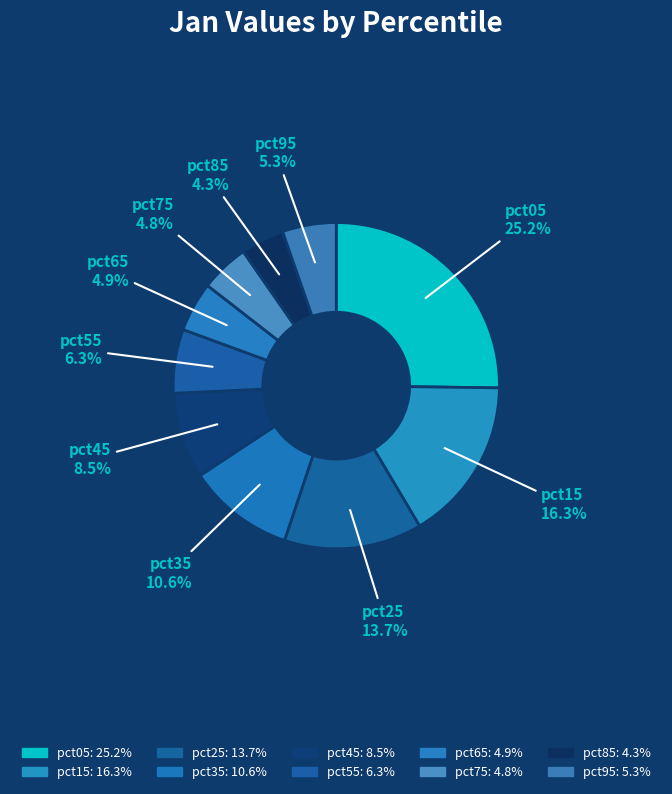

Count the number of slices in the pie.

10